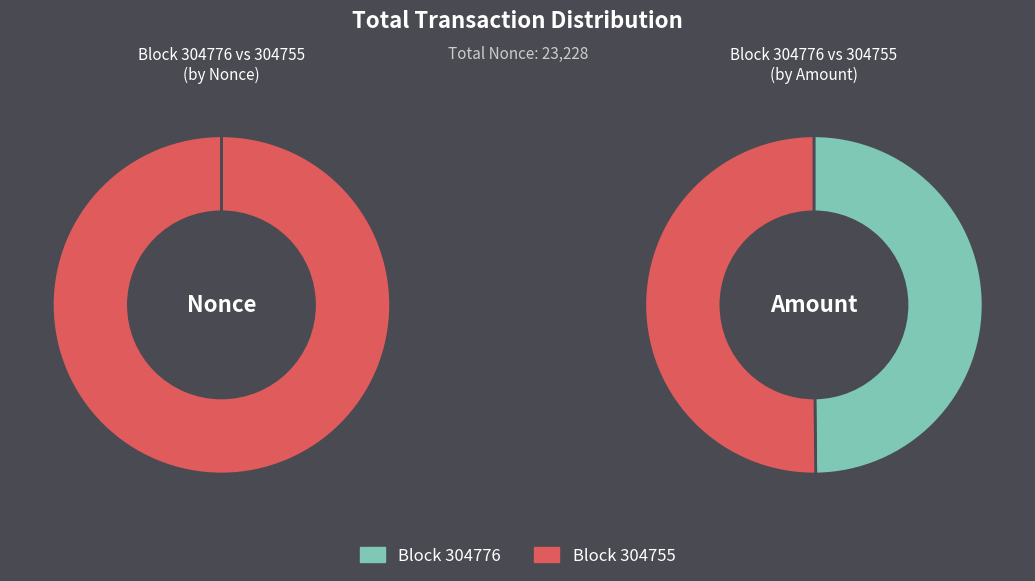

To the nearest percent, what is the difference between the largest and smallest slice percentages?

100%